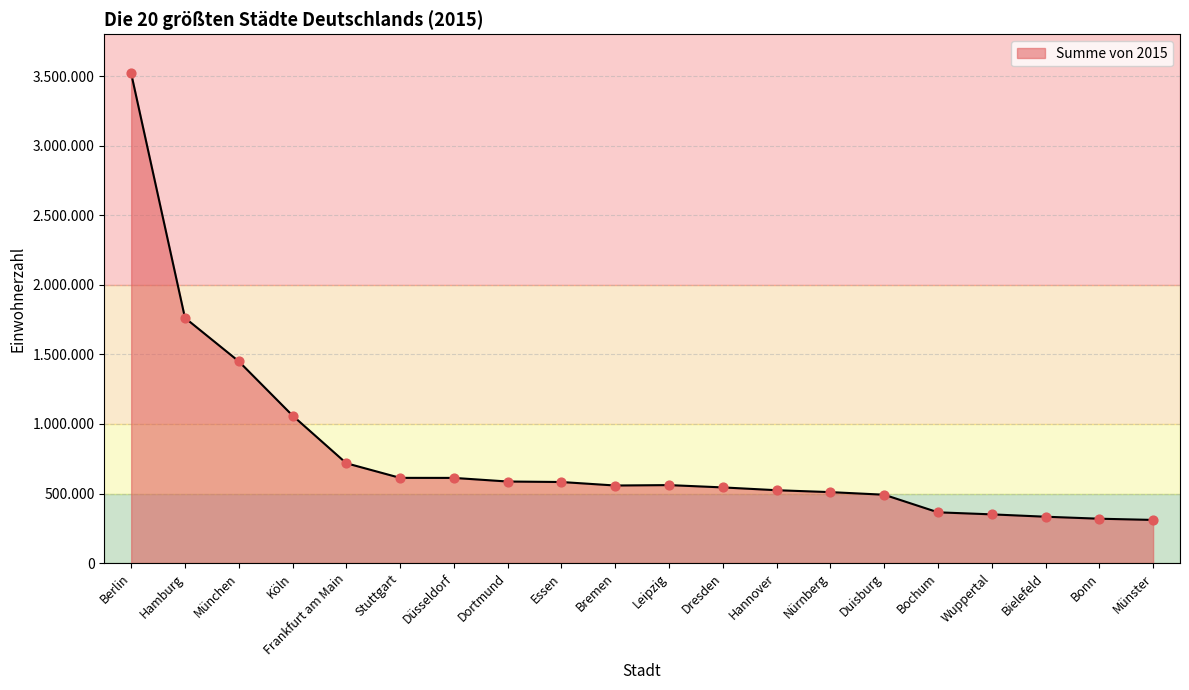

What is the change in value from Essen to Hannover?

-58982